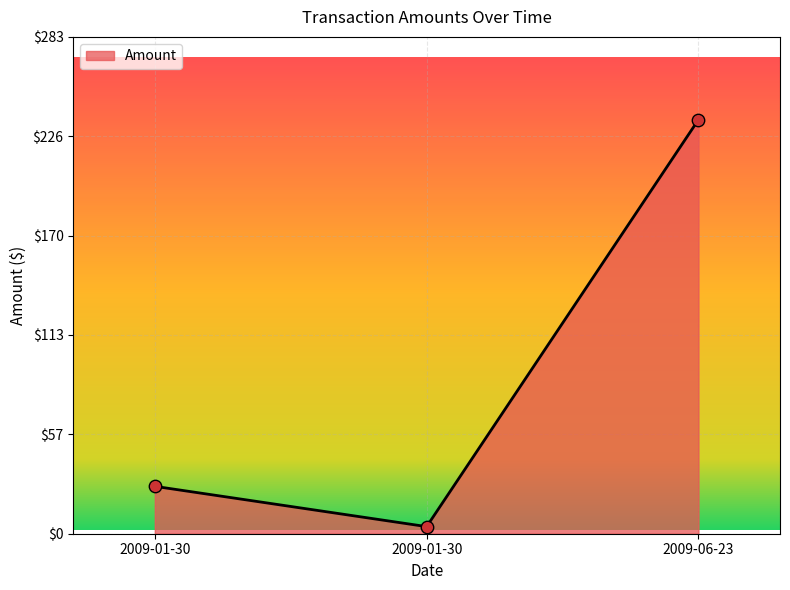

What is the change in value from 2009-01-30 to 2009-06-23?

+208.8